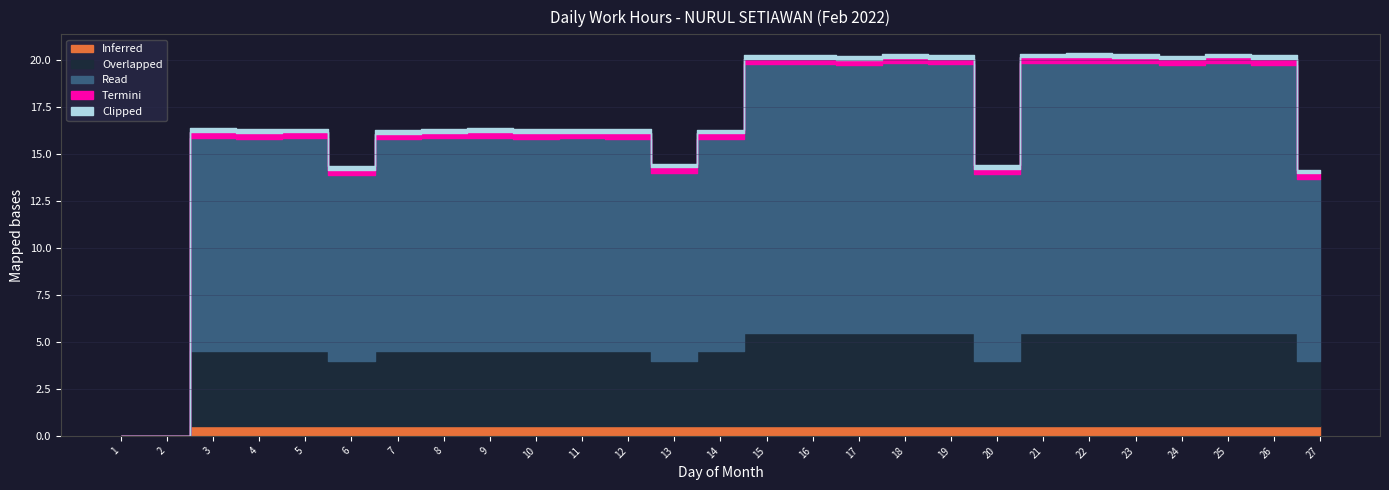

Reading left to right, extract all data points from this chart.

Inferred: 1=0.0	2=0.0	3=0.5	4=0.5	5=0.5	6=0.5	7=0.5	8=0.5	9=0.5	10=0.5	11=0.5	12=0.5	13=0.5	14=0.5	15=0.5	16=0.5	17=0.5	18=0.5	19=0.5	20=0.5	21=0.5	22=0.5	23=0.5	24=0.5	25=0.5	26=0.5	27=0.5
Overlapped: 1=0.0	2=0.0	3=4.0	4=4.0	5=4.0	6=3.5	7=4.0	8=4.0	9=4.0	10=4.0	11=4.0	12=4.0	13=3.5	14=4.0	15=5.0	16=5.0	17=5.0	18=5.0	19=5.0	20=3.5	21=5.0	22=5.0	23=5.0	24=5.0	25=5.0	26=5.0	27=3.5
Read: 1=0.0	2=0.0	3=11.4	4=11.3	5=11.4	6=9.9	7=11.3	8=11.3	9=11.4	10=11.3	11=11.3	12=11.3	13=10.0	14=11.3	15=14.3	16=14.3	17=14.2	18=14.3	19=14.3	20=9.9	21=14.3	22=14.4	23=14.3	24=14.2	25=14.3	26=14.3	27=9.7
Termini: 1=0.0	2=0.0	3=0.3	4=0.3	5=0.3	6=0.3	7=0.3	8=0.3	9=0.3	10=0.3	11=0.3	12=0.3	13=0.3	14=0.3	15=0.3	16=0.3	17=0.3	18=0.3	19=0.3	20=0.3	21=0.3	22=0.3	23=0.3	24=0.3	25=0.3	26=0.3	27=0.3
Clipped: 1=0.0	2=0.0	3=0.2	4=0.2	5=0.2	6=0.2	7=0.2	8=0.2	9=0.2	10=0.2	11=0.2	12=0.2	13=0.2	14=0.2	15=0.2	16=0.2	17=0.2	18=0.2	19=0.2	20=0.2	21=0.2	22=0.2	23=0.2	24=0.2	25=0.2	26=0.2	27=0.2